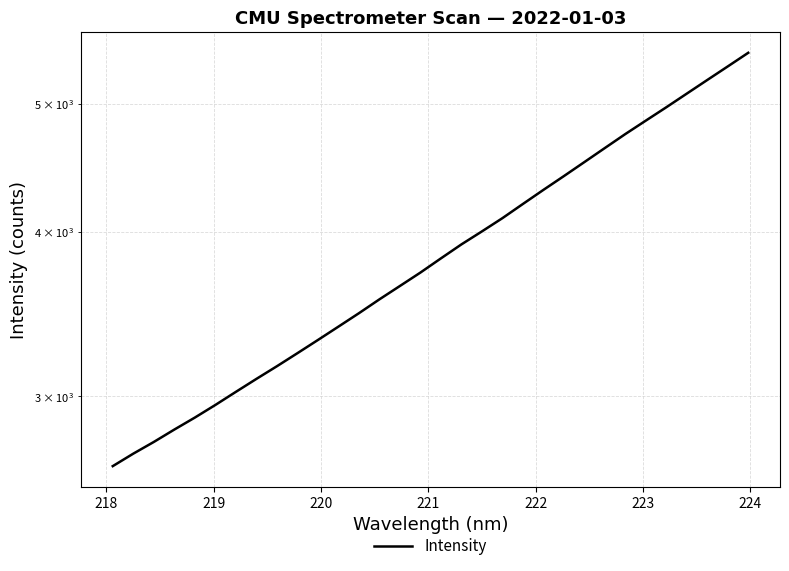

Does the chart have visible grid lines?

Yes